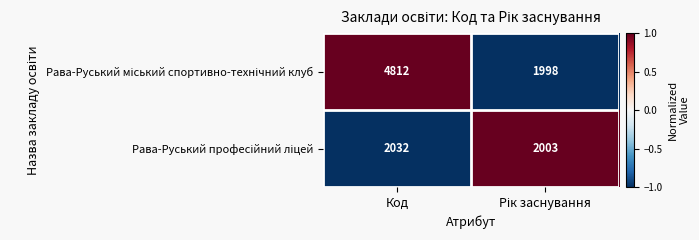

How many data points does each series have?

2